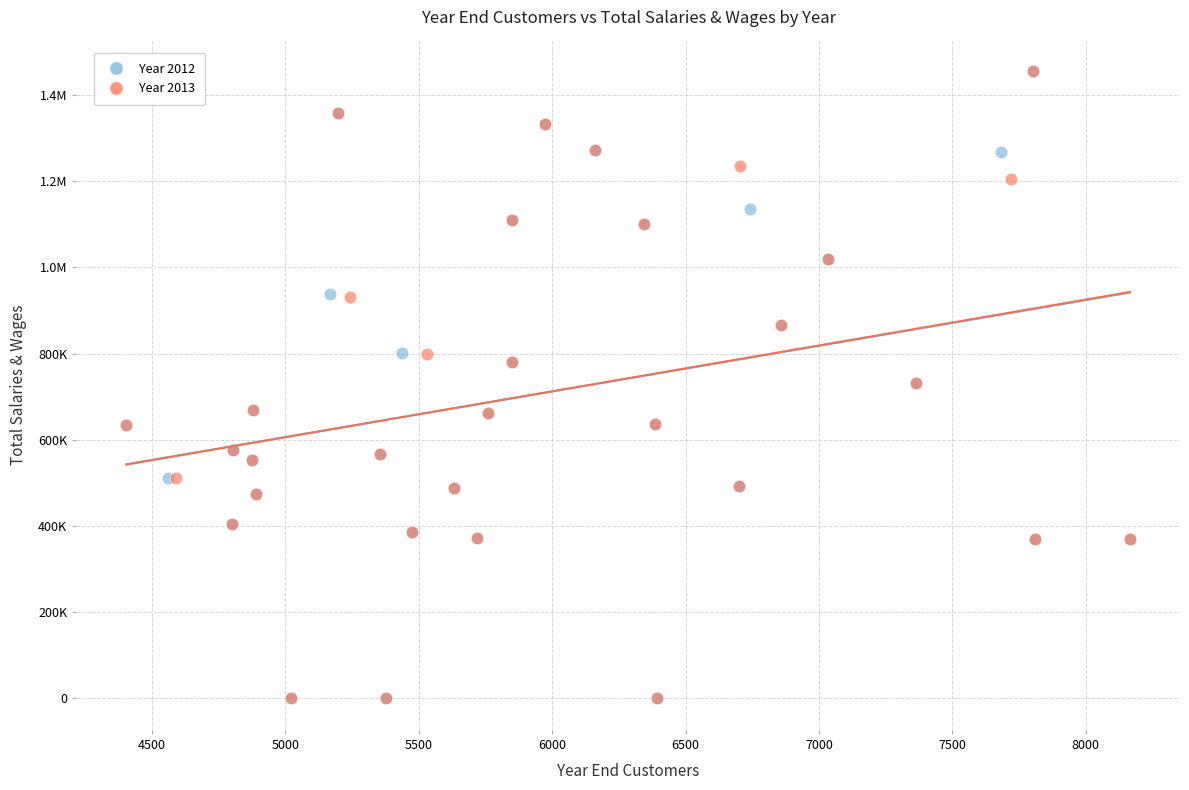

What are all the series names shown in the legend?

Year 2012, Year 2013